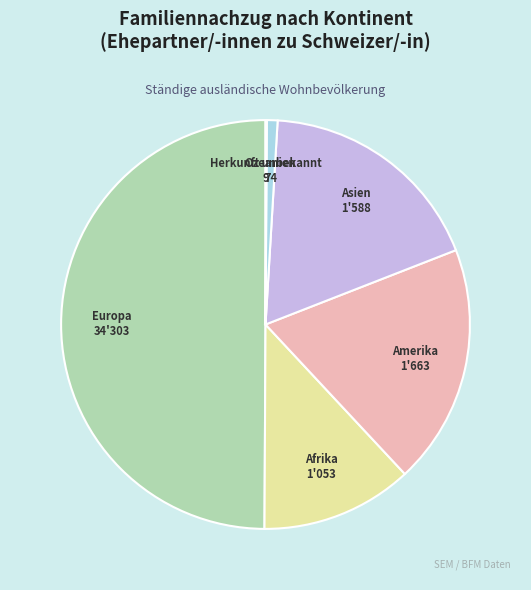

What is the largest slice in the pie chart?

Europa